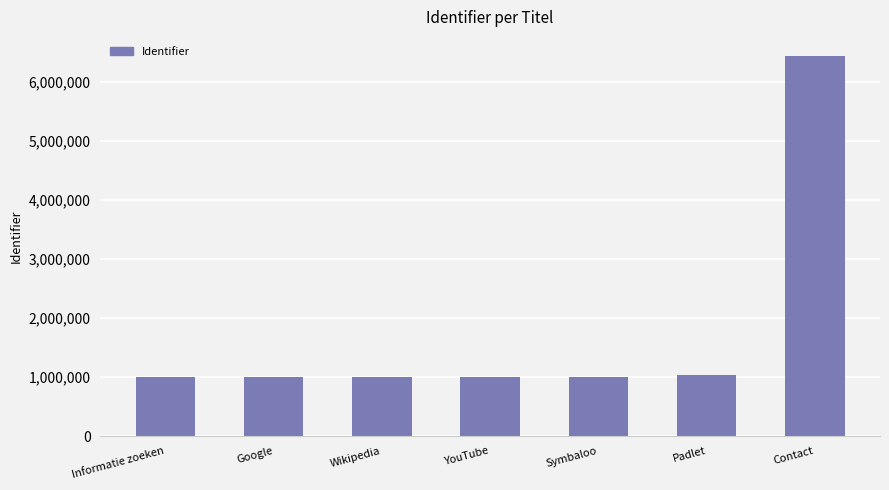

Are the bars grouped side by side (vs. stacked)?

No